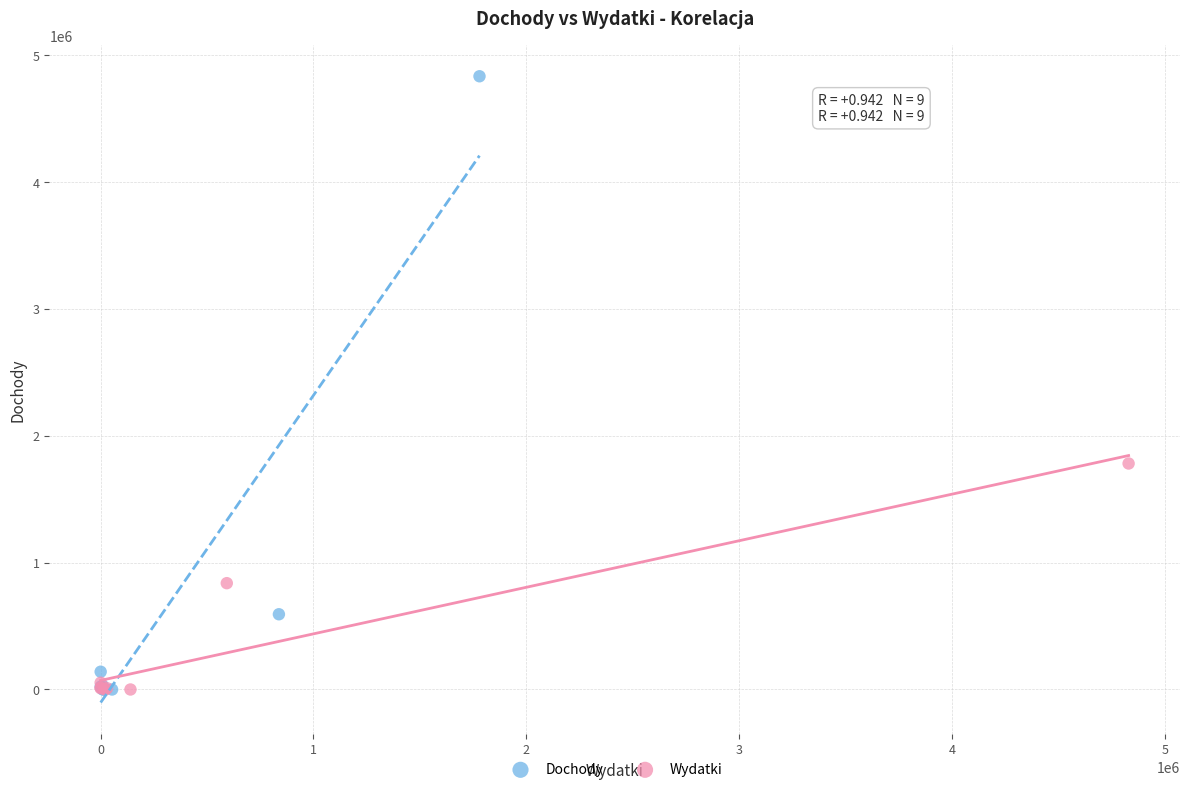

Which series contains the highest Y value?

Dochody